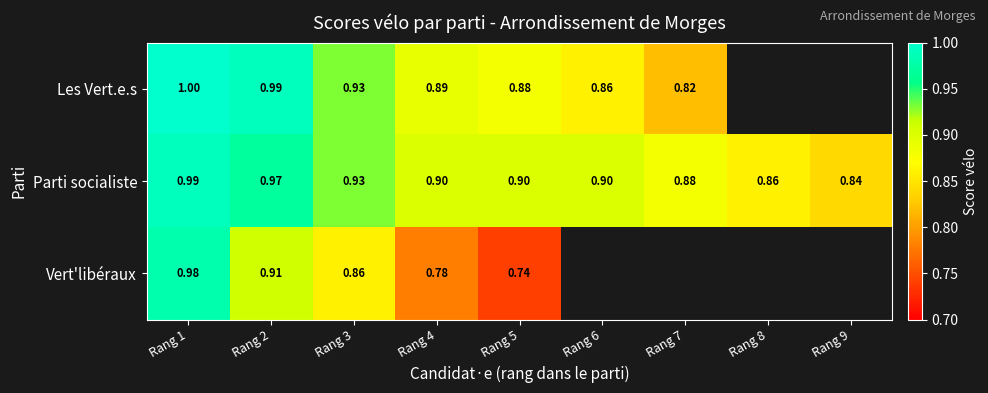

The value of Vert'libéraux at Rang 2 is 0.9. True or false?

True